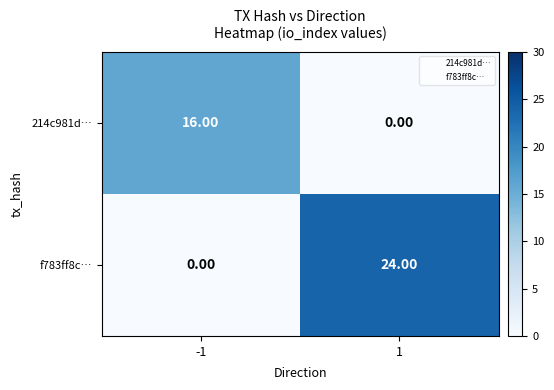

What is the total value across all series at -1?

16